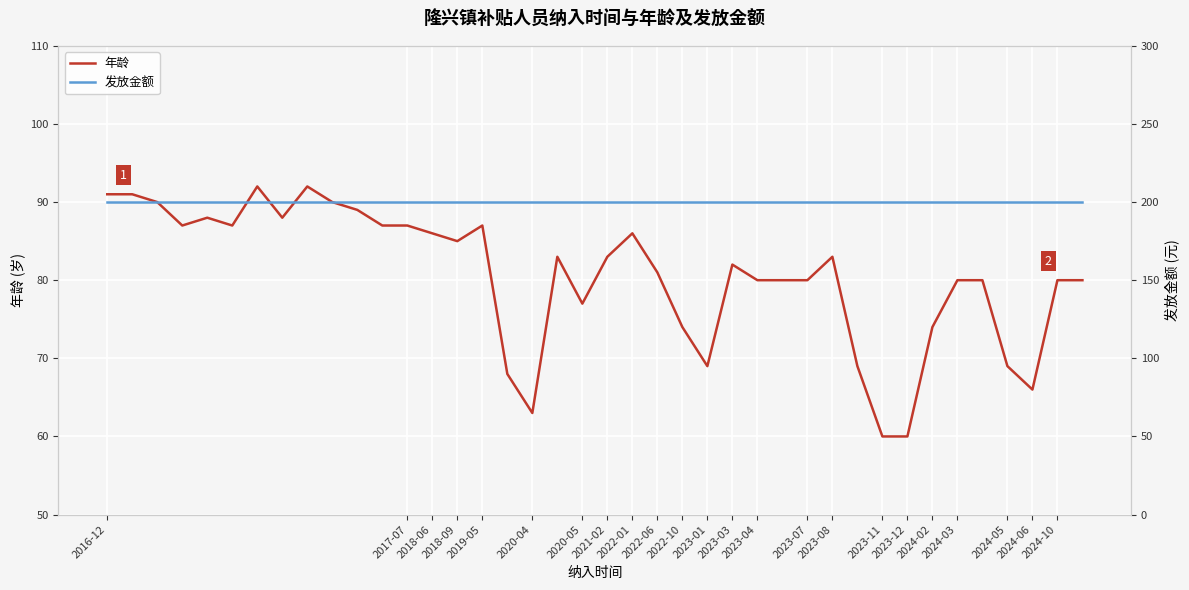

The value of 年龄 at 2020-04 is 56. True or false?

False